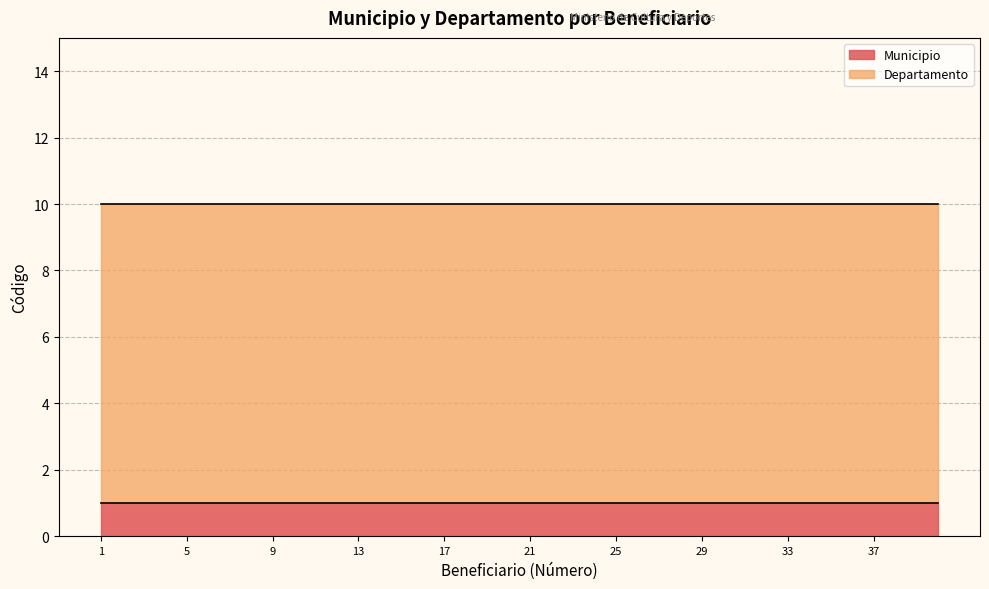

Rank the series at 18 from highest to lowest value.

Departamento, Municipio